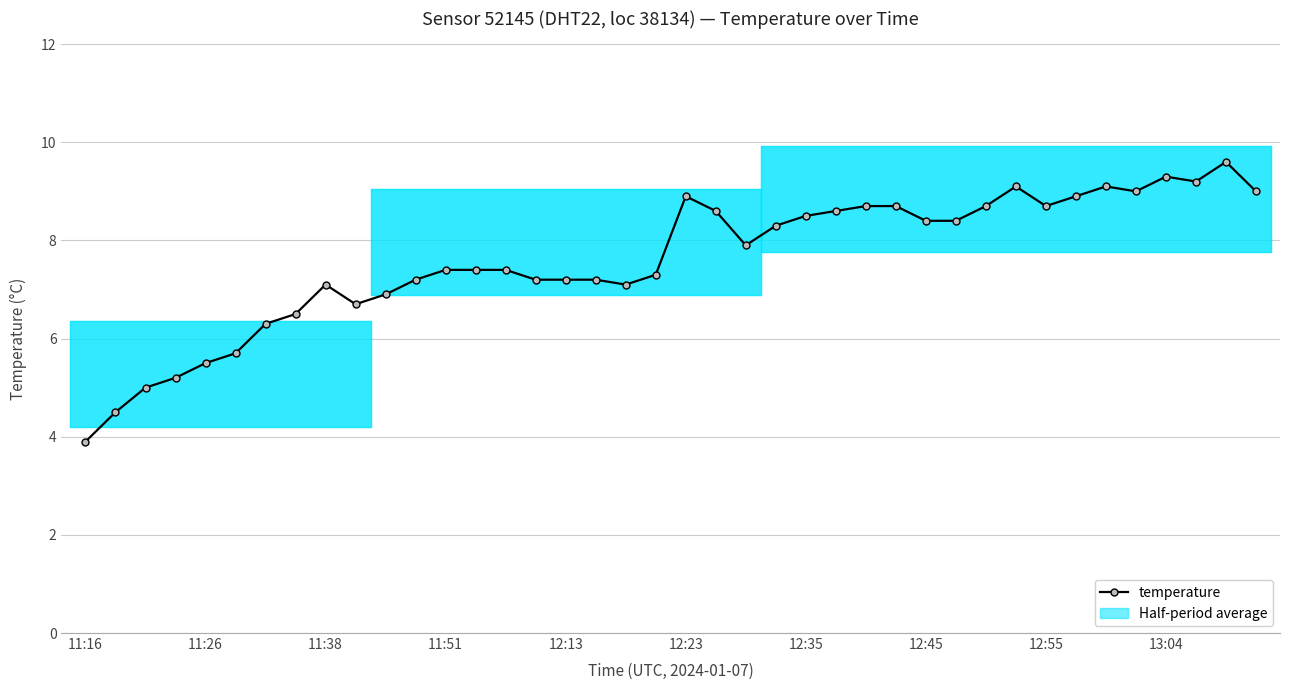

Between 11:38 and 12:13, which is larger?

12:13